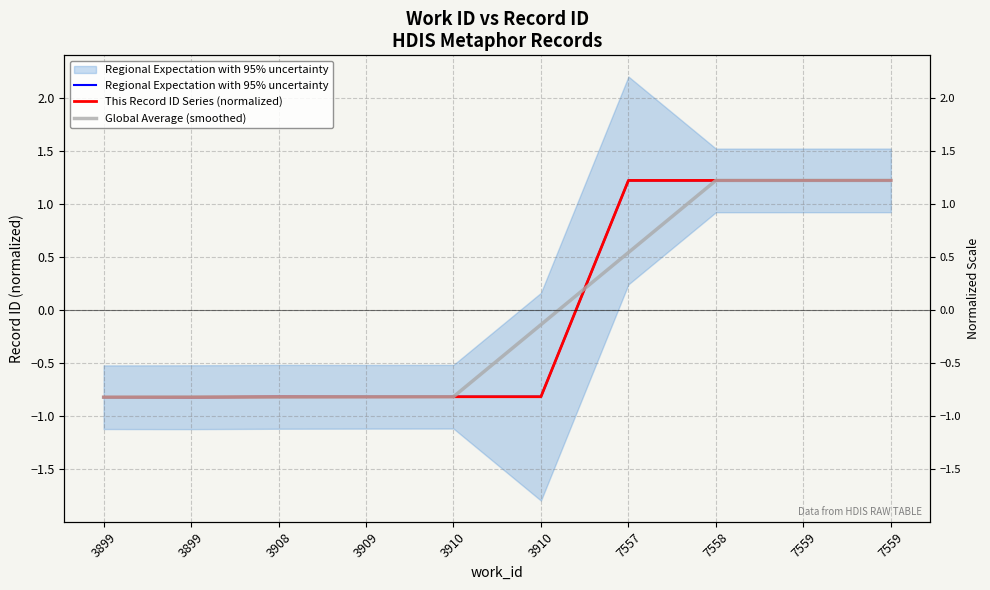

List the series in order of their peak value, lowest first.

Global Average (smoothed), Regional Expectation with 95% uncertainty, This Record ID Series (normalized)